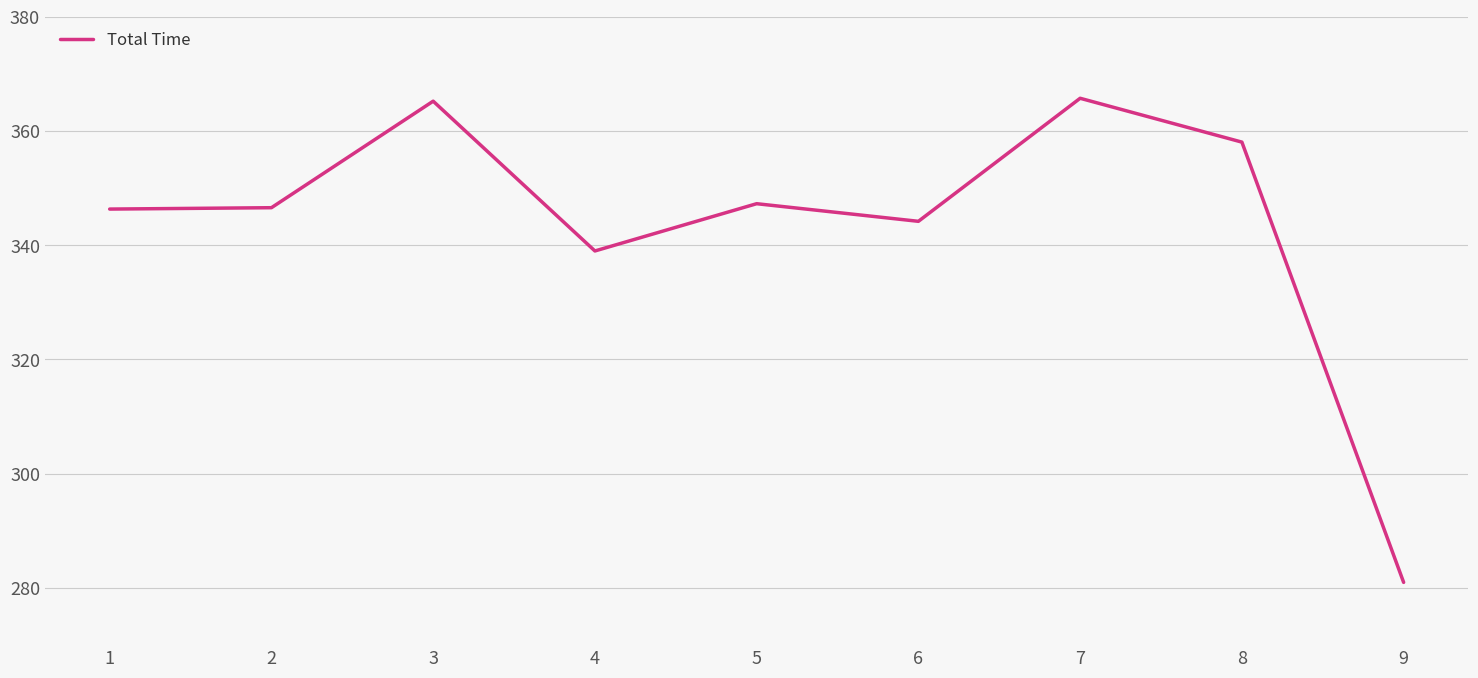

What is the difference between the maximum and minimum values?

84.7